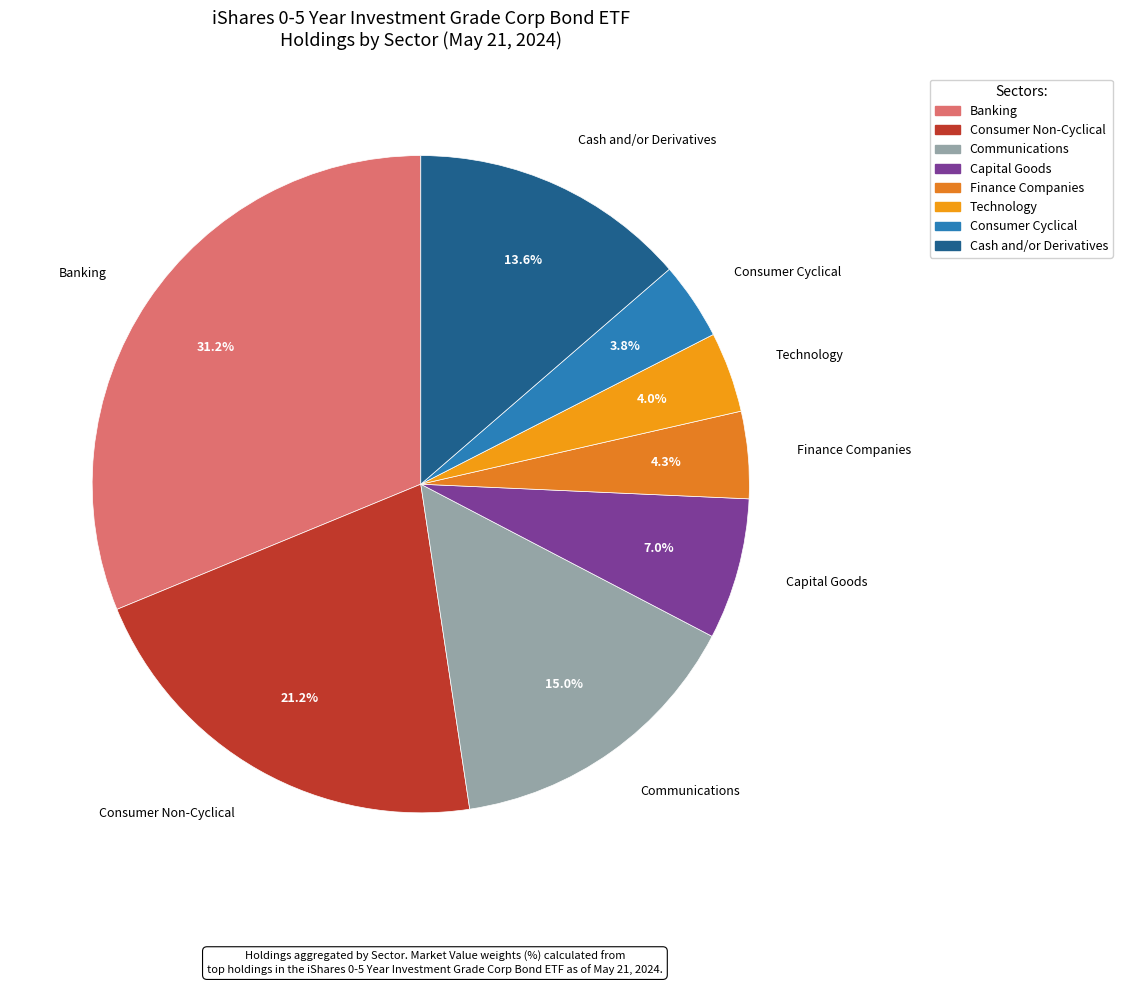

To the nearest percent, what is the difference between the largest and smallest slice percentages?

27%